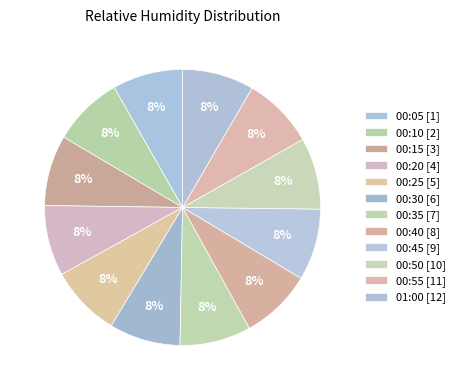

What percentage is the 00:20 slice, to the nearest percent?

8%